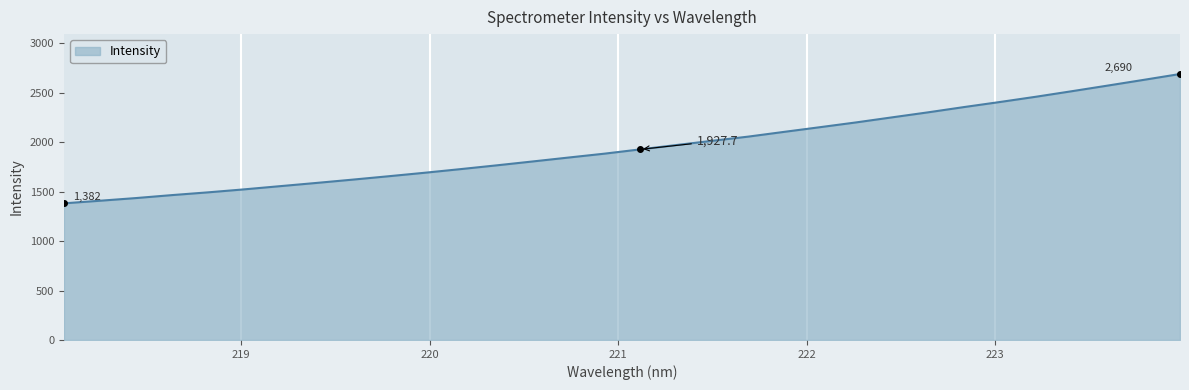

Reading left to right, transcribe all the data shown in this chart.

1381.8	1408.2	1435.2	1465.2	1493.1	1523.2	1555.7	1588.0	1621.3	1655.6	1690.7	1727.7	1765.7	1805.0	1844.9	1884.2	1927.7	1971.5	2014.4	2056.8	2105.0	2152.5	2200.6	2251.8	2302.5	2355.9	2407.2	2460.3	2516.4	2573.5	2631.3	2690.0